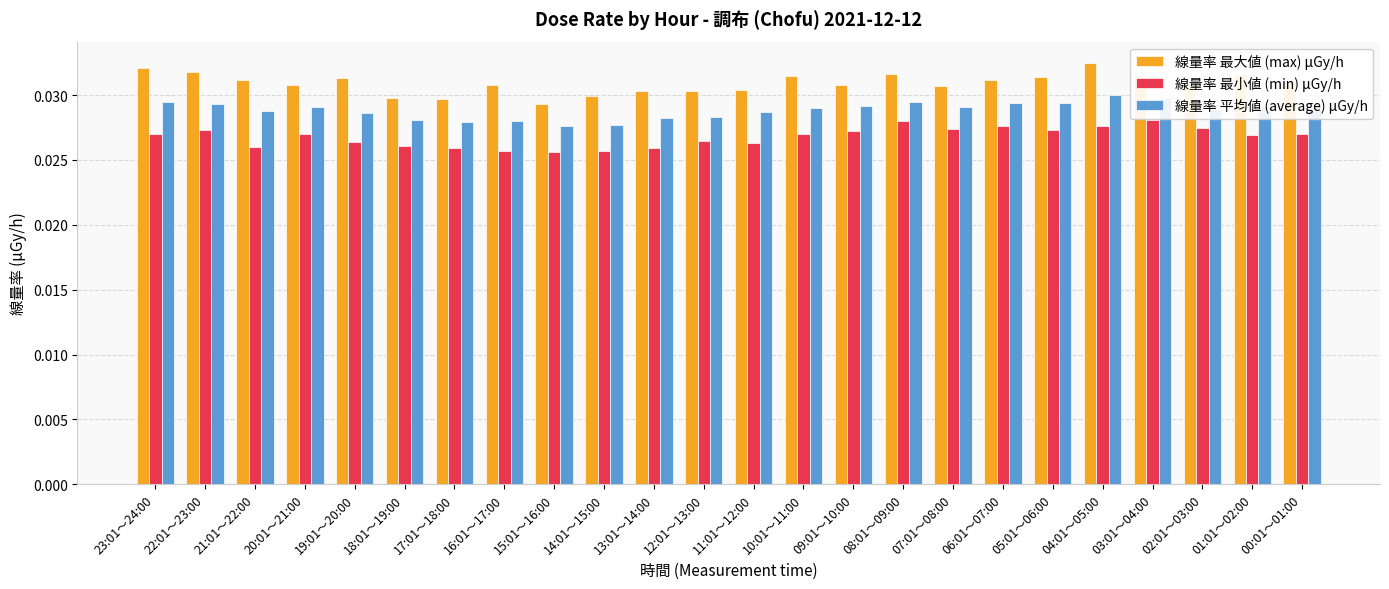

How many bars are there in total?

72